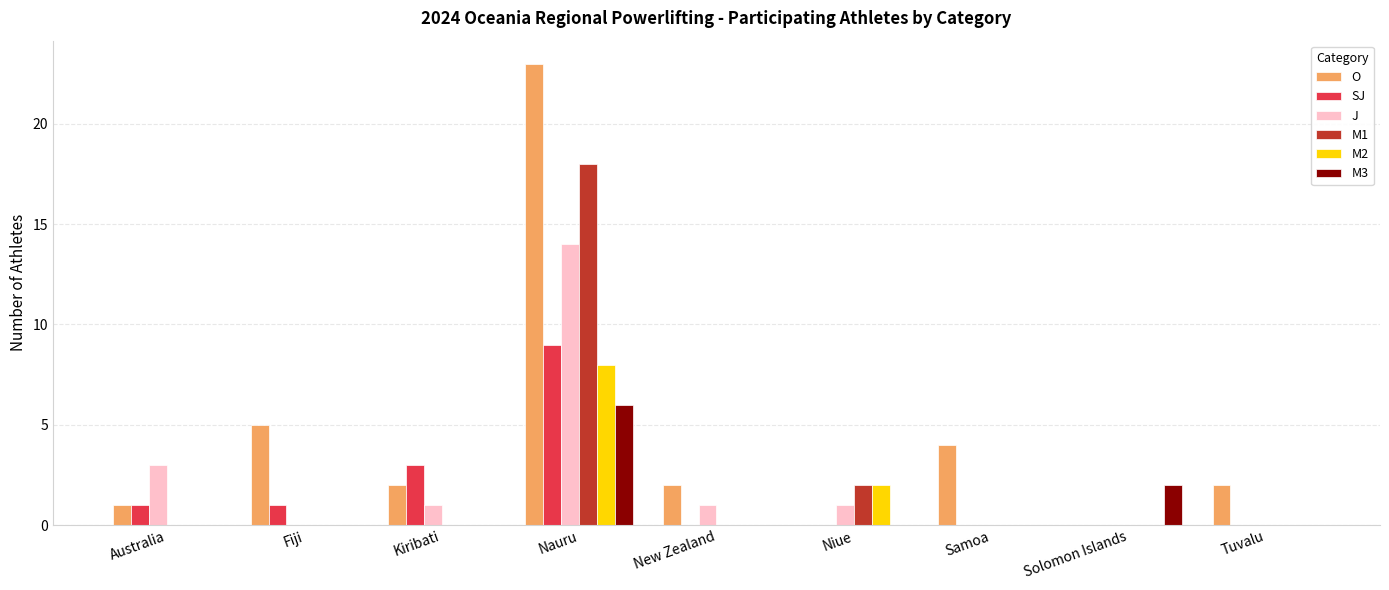

Is it true that M2 equals -4 at Fiji?

False